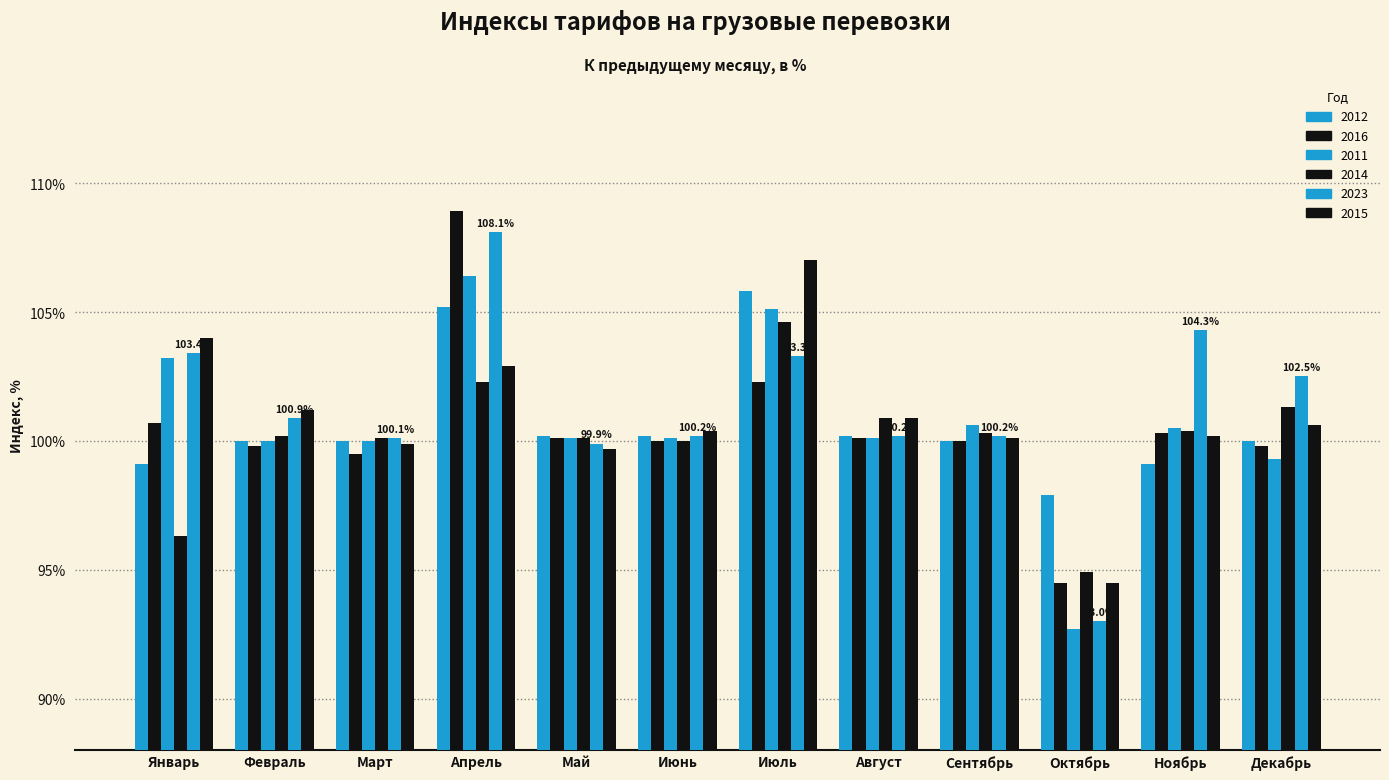

How many distinct data groups are displayed?

6